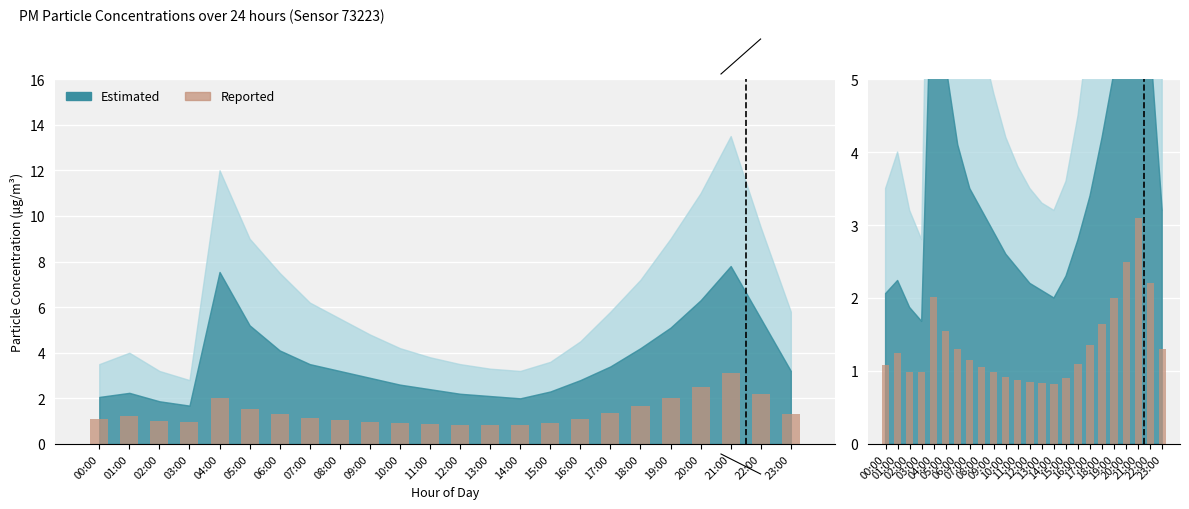

The value at 14:00 is 0.4. True or false?

False